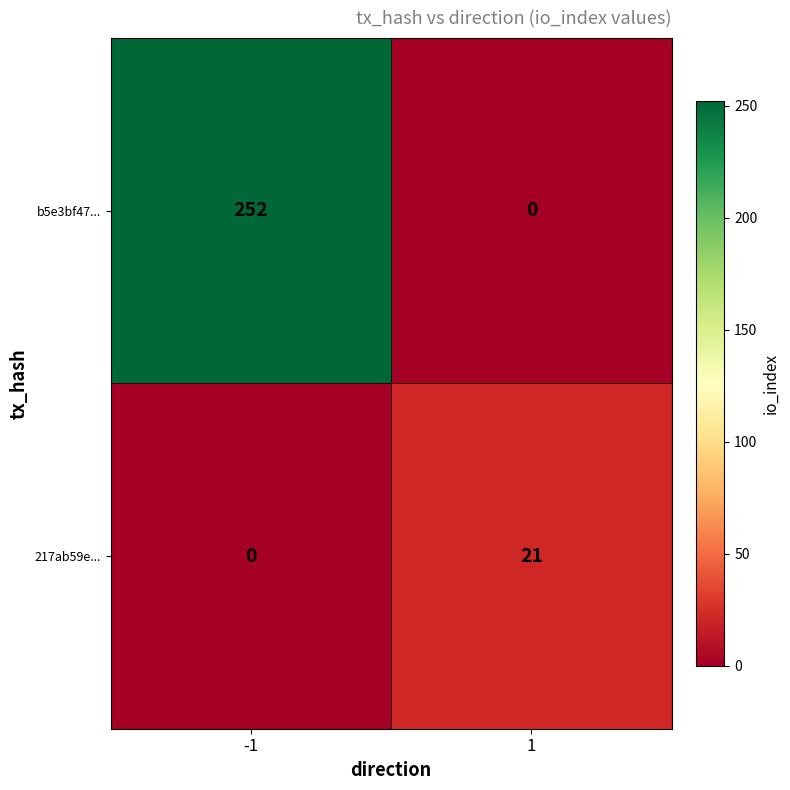

What is the maximum value shown in the chart?

252